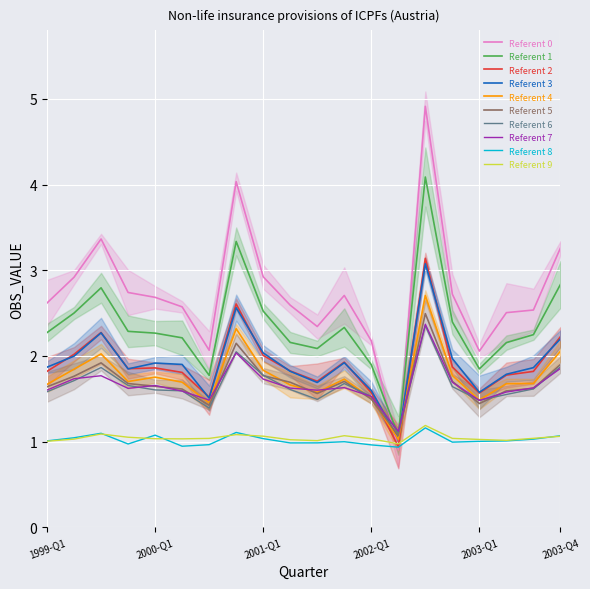

How many distinct data groups are displayed?

1